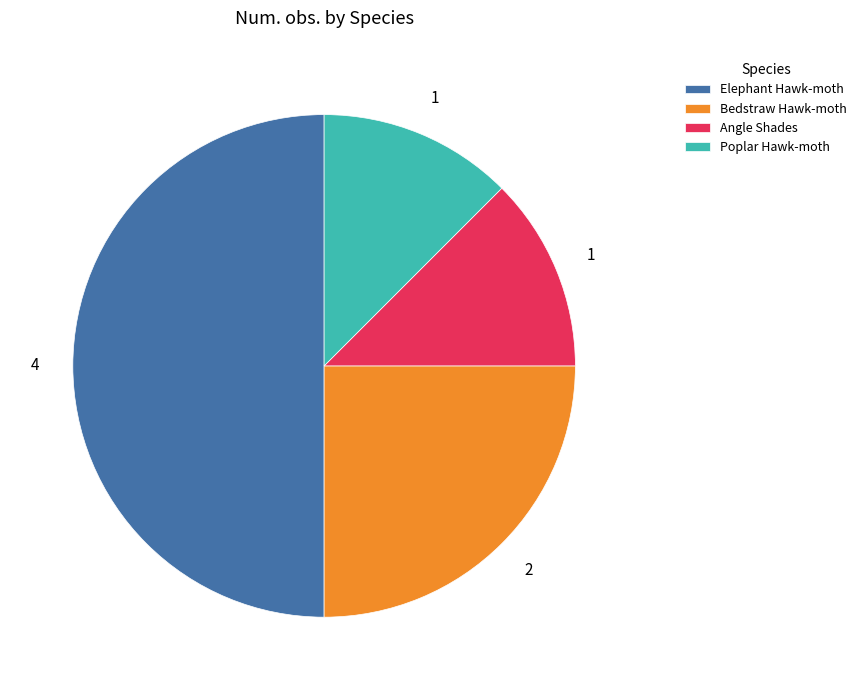

Does Poplar Hawk-moth represent more than half of the total?

No